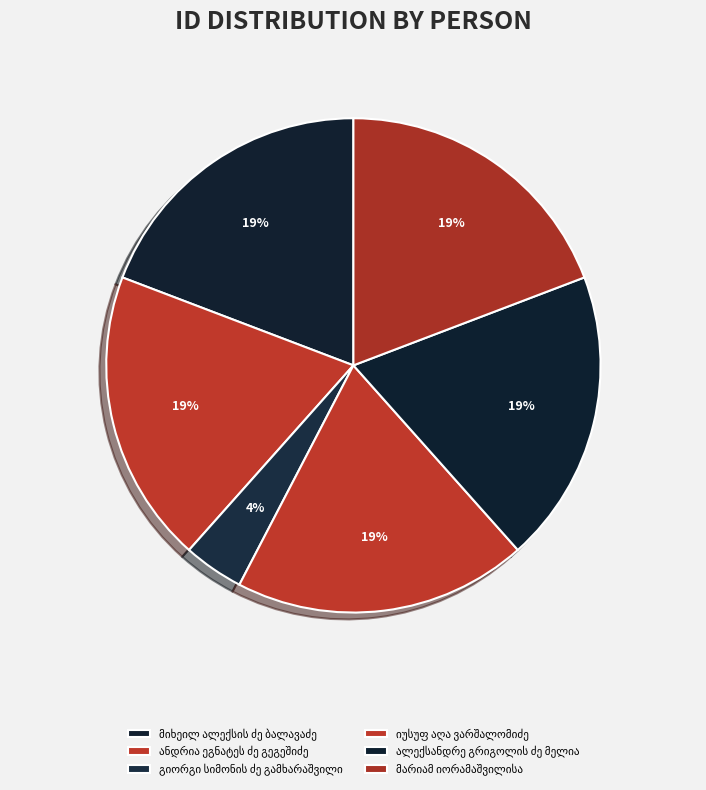

Count the number of slices in the pie.

6